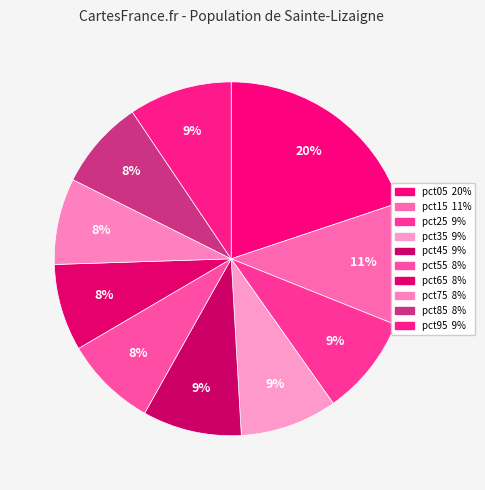

To the nearest percent, what portion does pct25 represent?

9%